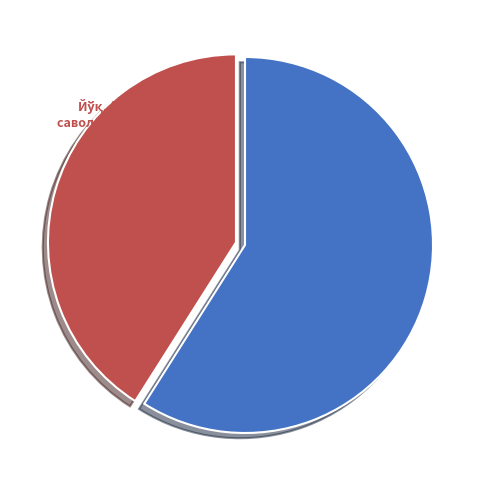

Does any single category account for the majority?

Yes